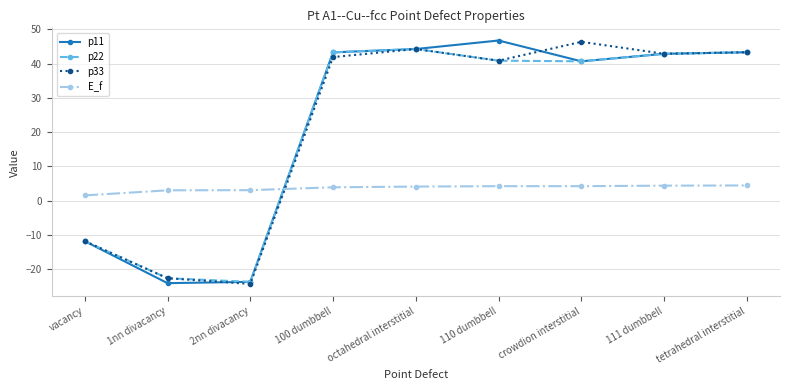

What is the average value of the E_f series?

3.7